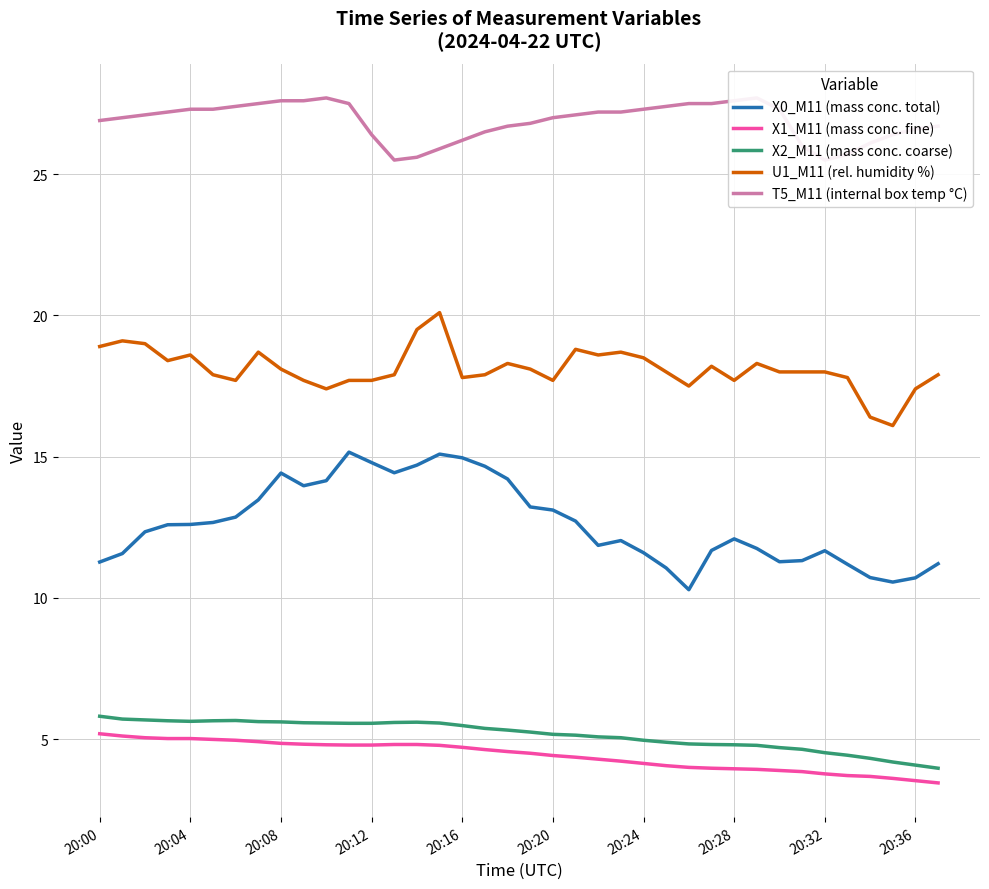

What is the maximum value for X0_M11 (mass conc. total)?

15.2